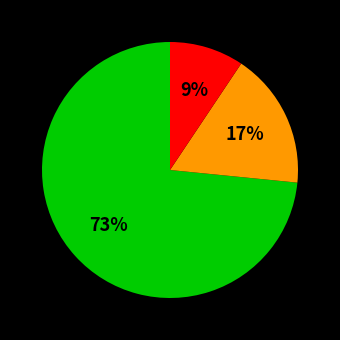

Is there a majority slice in this chart?

Yes